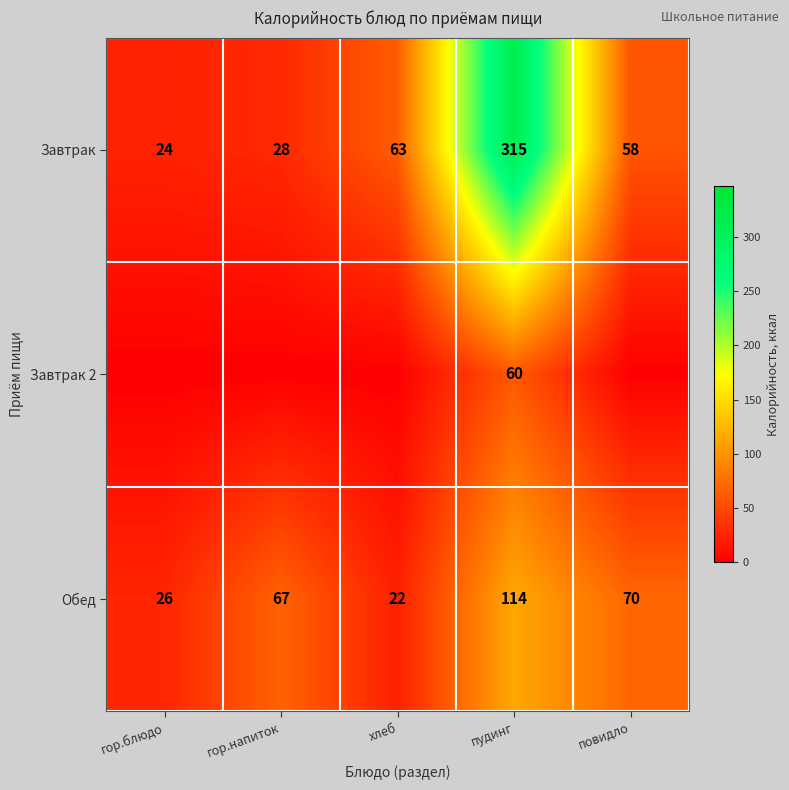

What is the greatest value displayed?

315